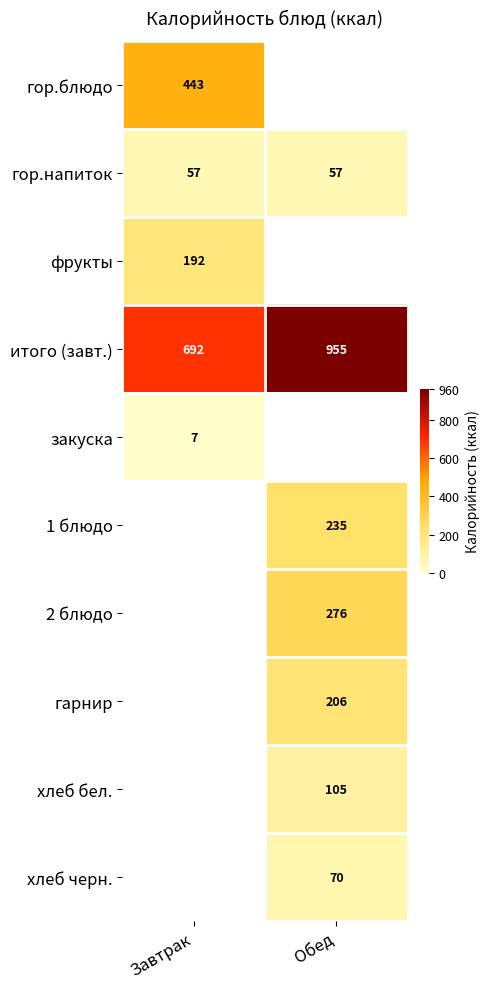

What is the sum of all итого (завт.) values?

1647